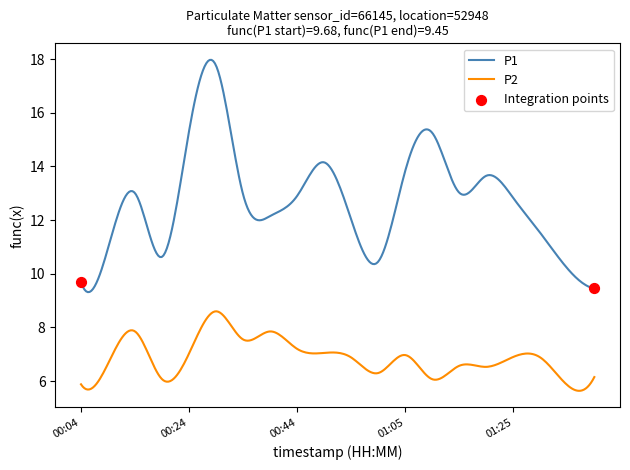

Which series has the largest range (max minus min)?

P1